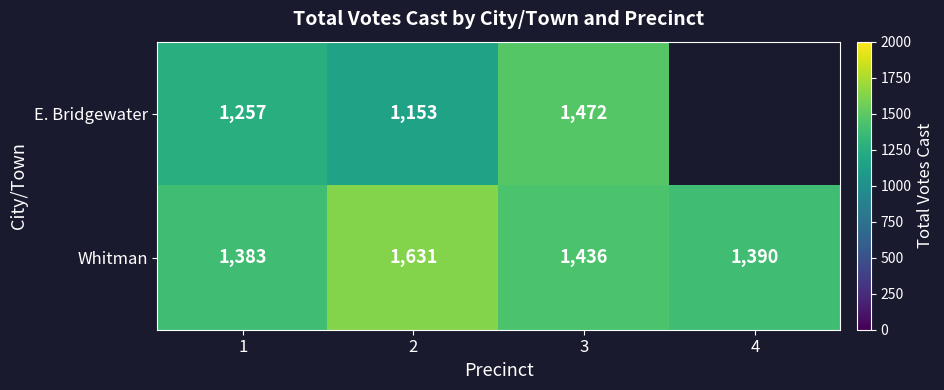

At 2, list the series in order from smallest to largest.

E. Bridgewater, Whitman